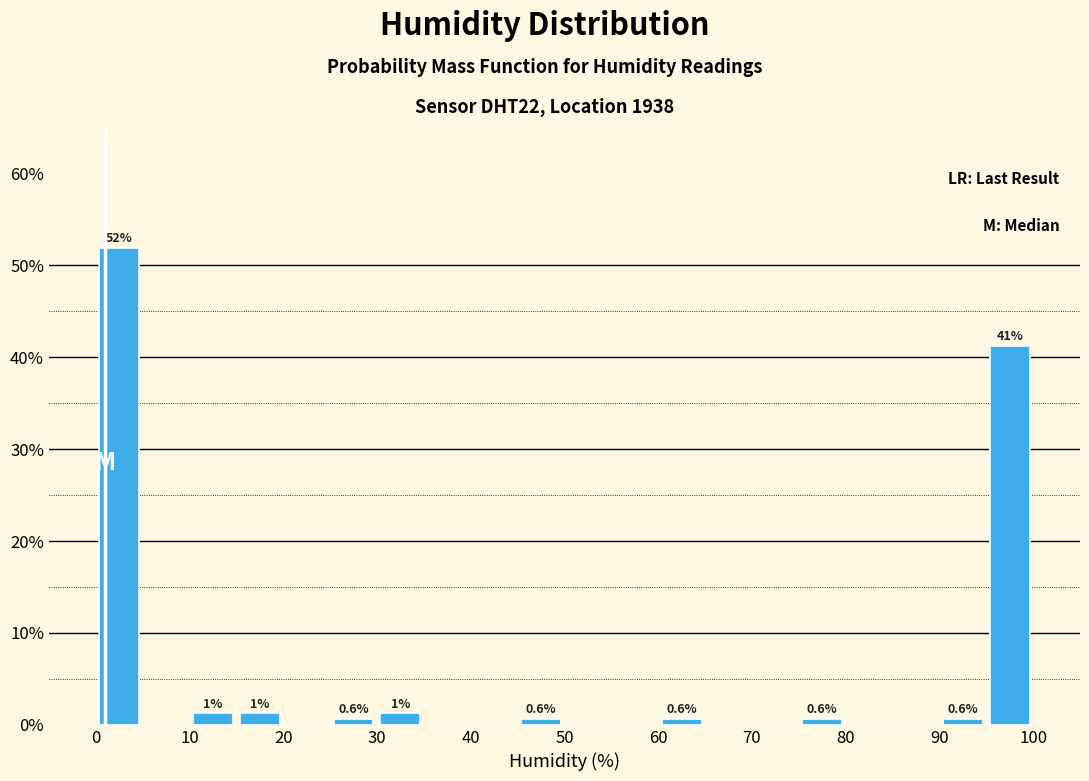

Which range on the x-axis has the tallest bar?

0 to 5